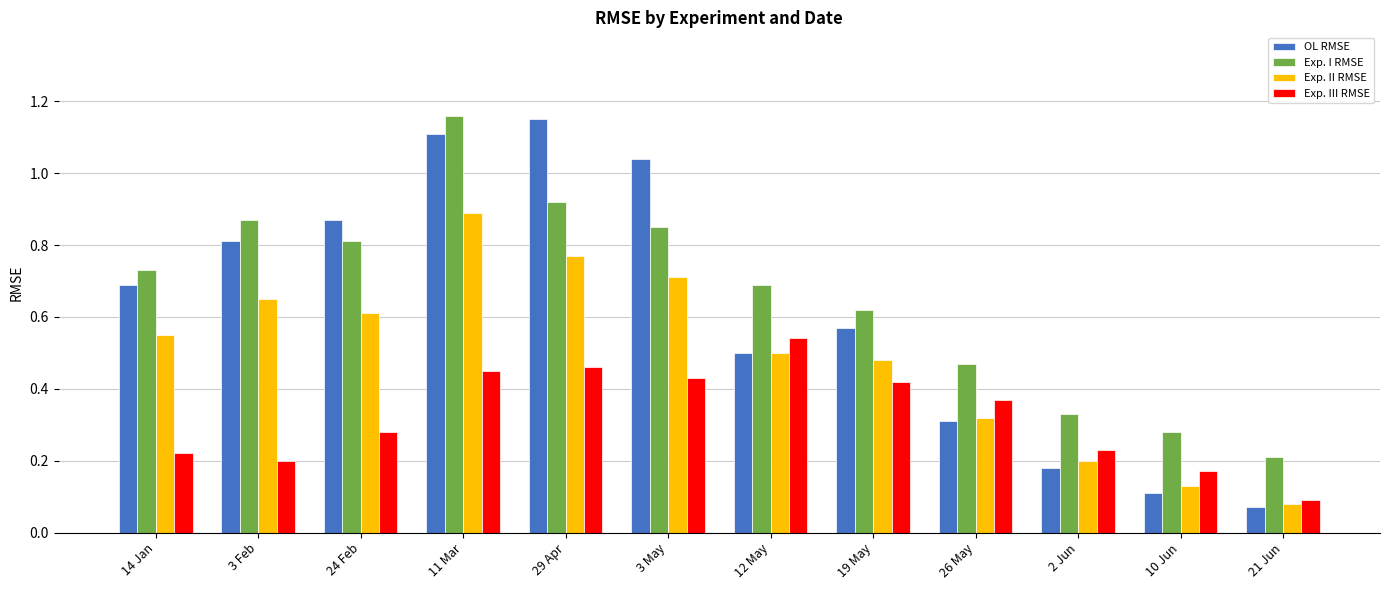

Which series has the largest range (max minus min)?

OL RMSE